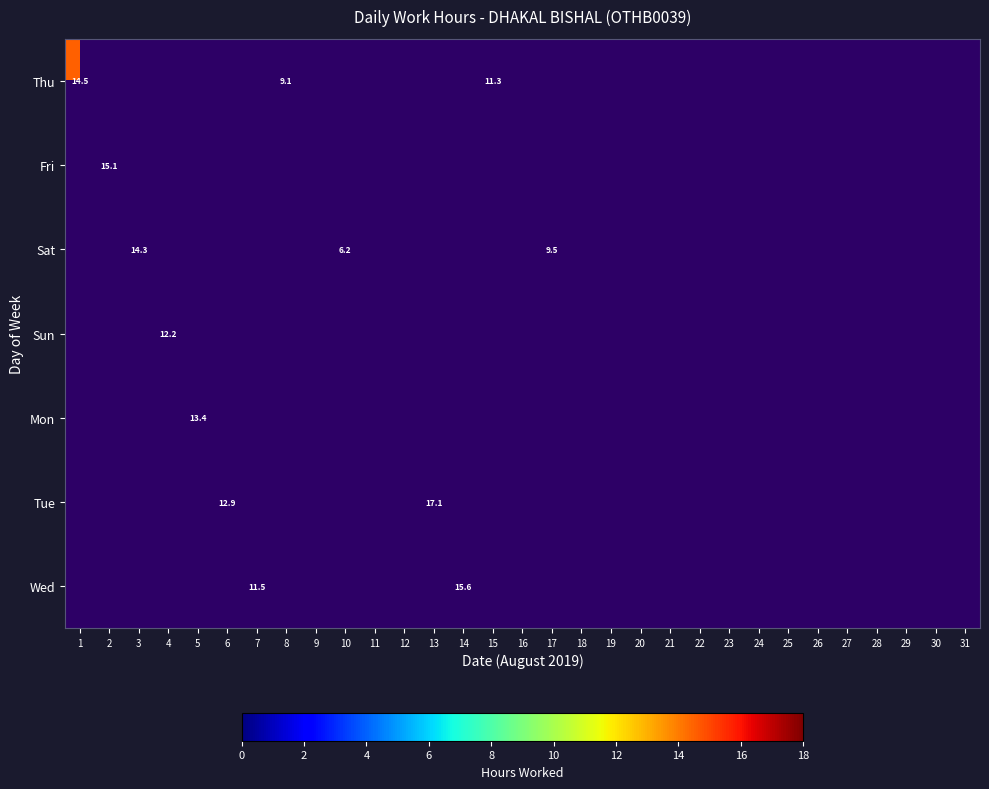

How many series are shown in this chart?

7